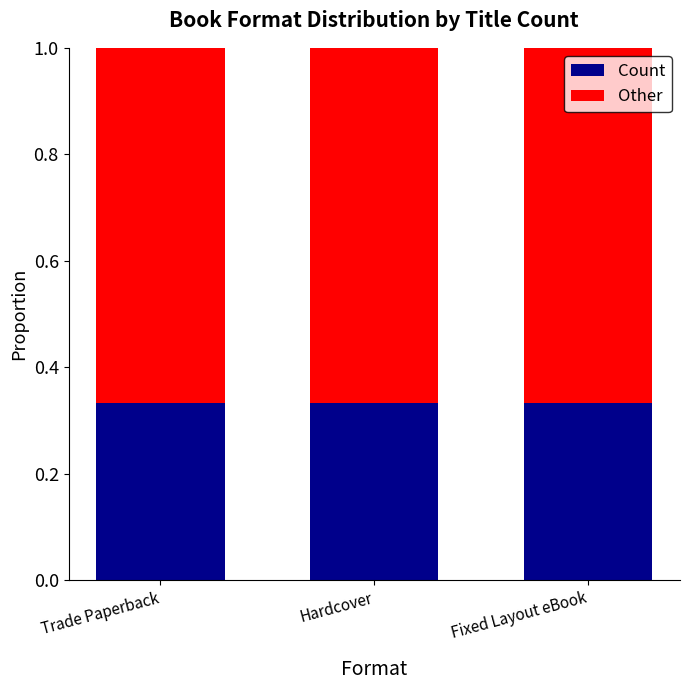

What is the total value across all series at Trade Paperback?

1.0